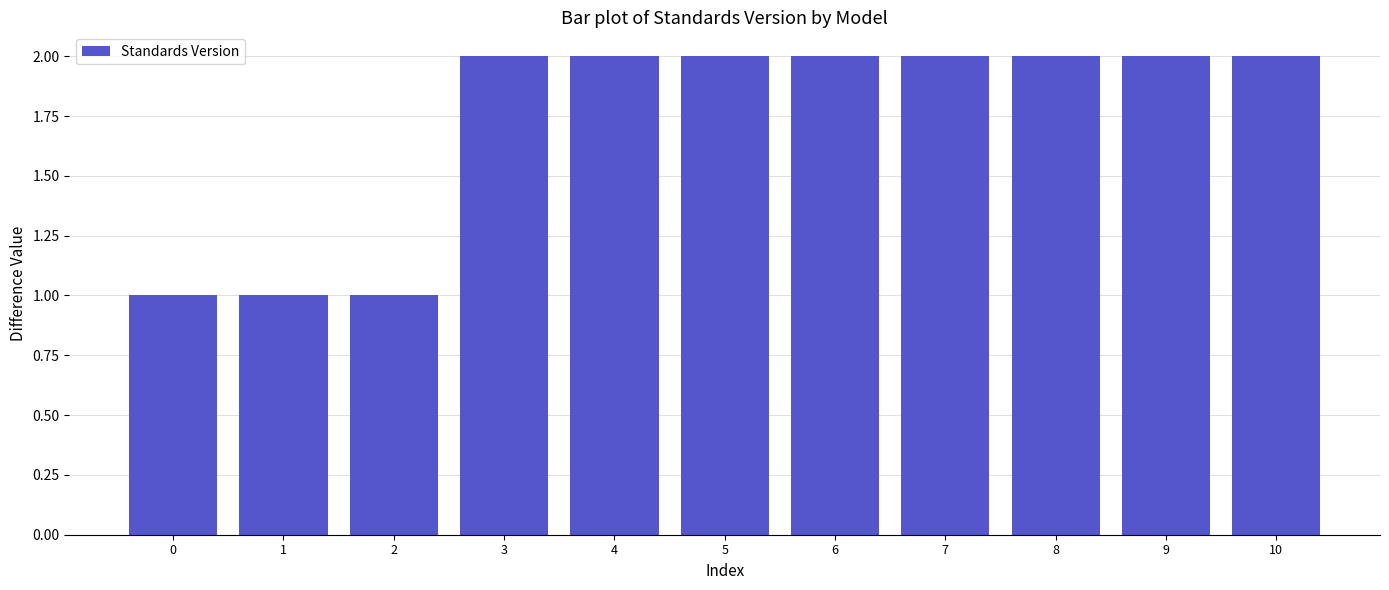

What is the value of the 1st bar from the left?

1